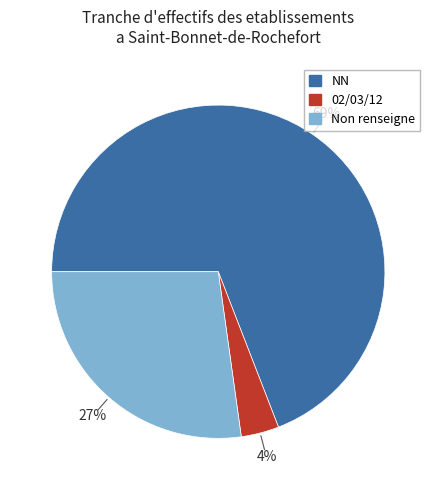

The Non renseigne slice represents 27% of the pie. True or false?

True